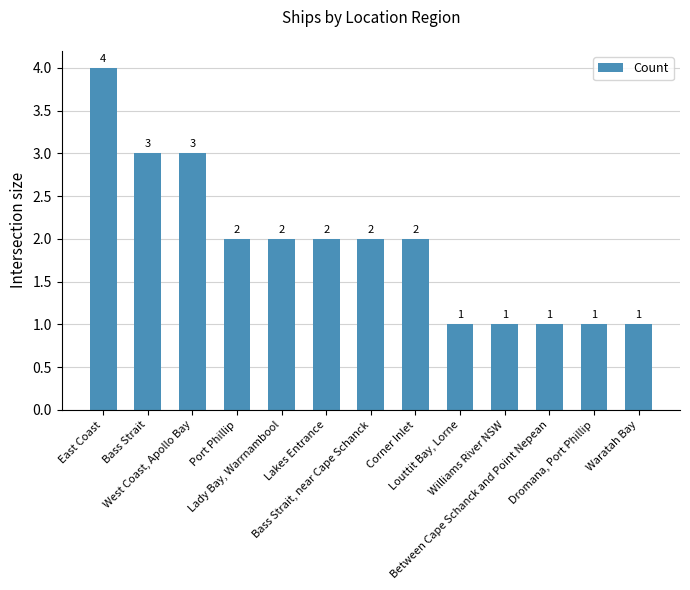

The value at Bass Strait, near Cape Schanck is 3. True or false?

False